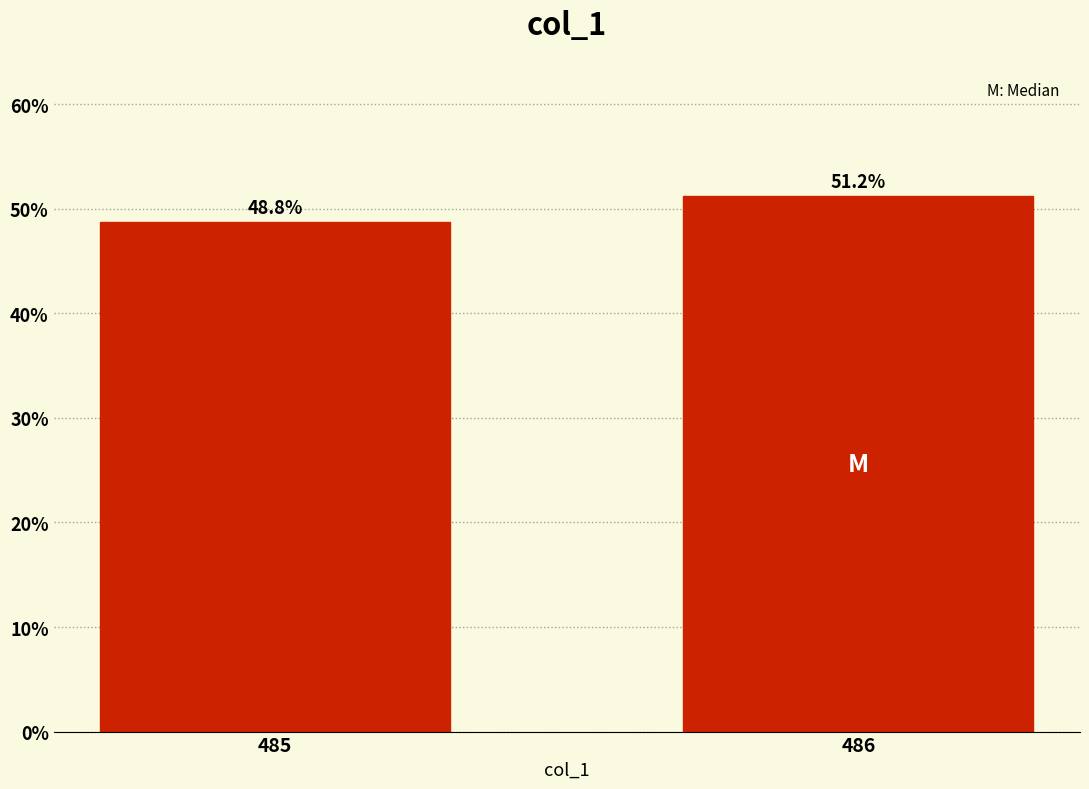

Where does the data first go above 51?

486